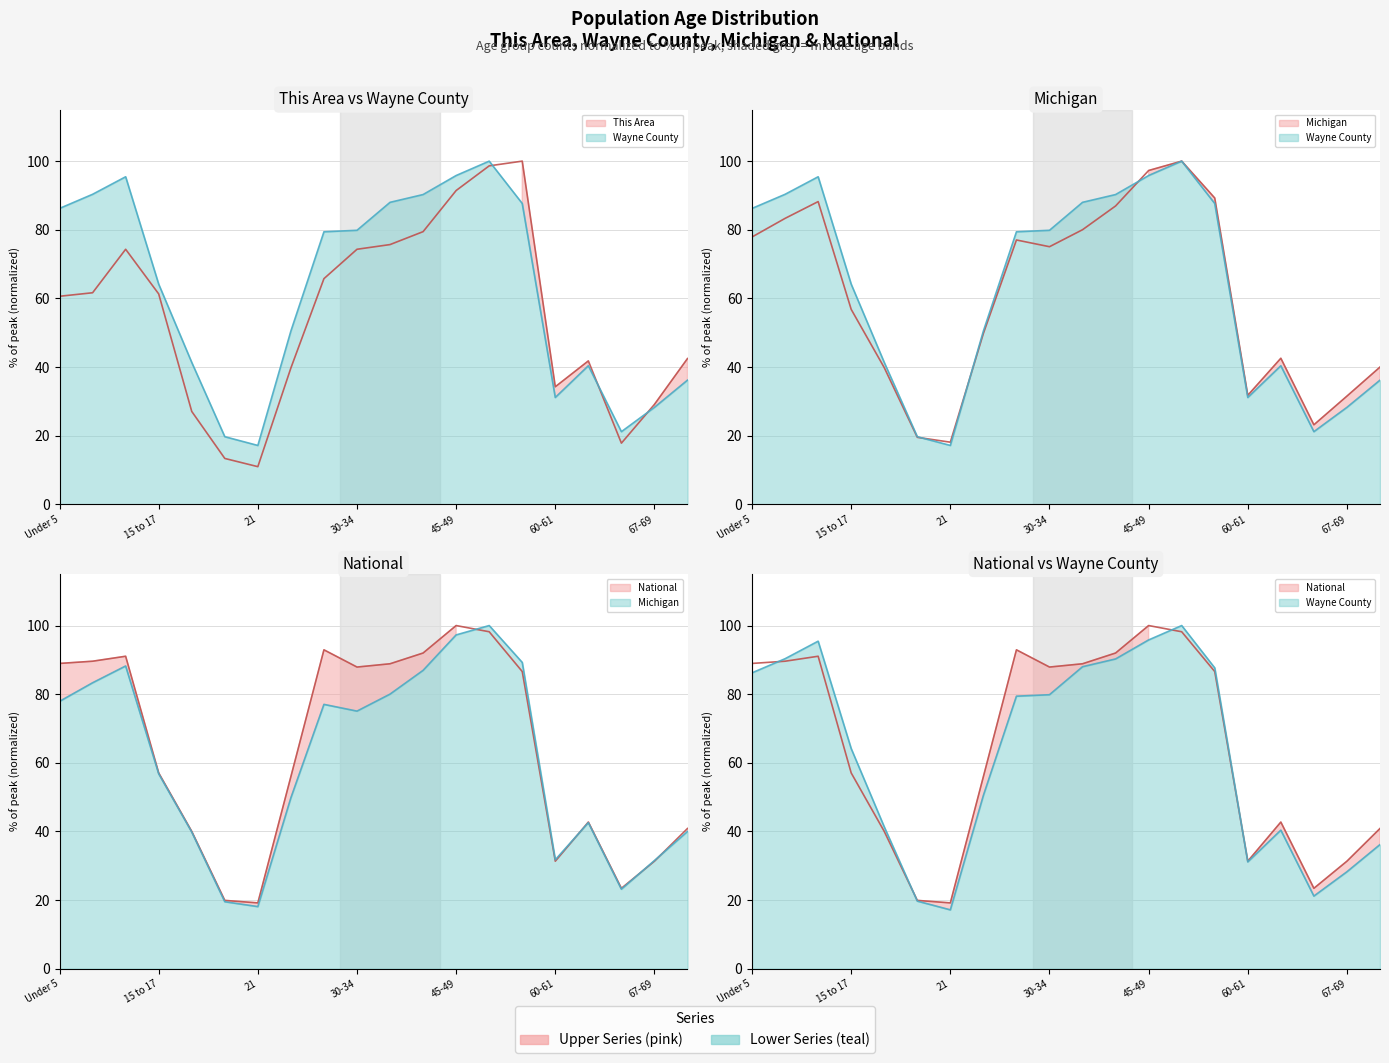

Is the value of National at 50-54 greater than the value of This Area at 20?

Yes